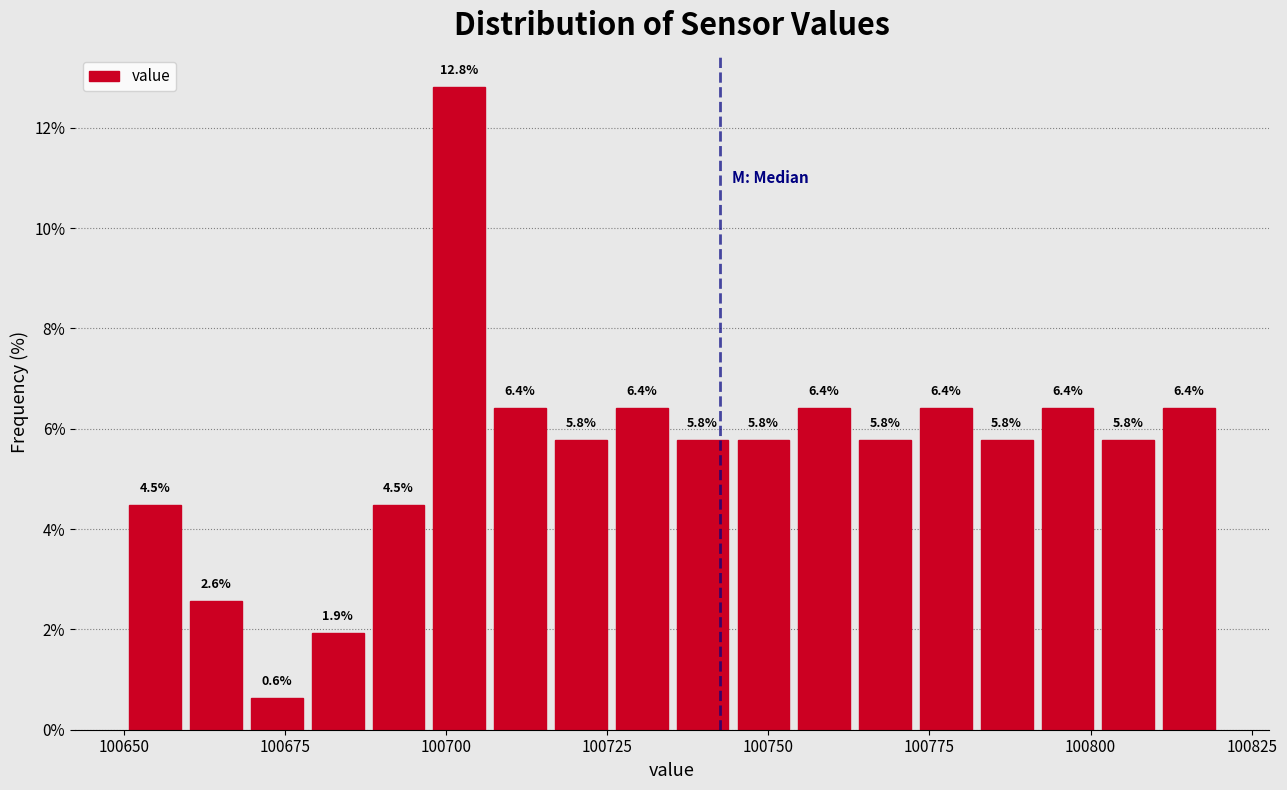

Around what value on the x-axis is the tallest bar? Give the approximate position of its centre, as read against the axis.

100700